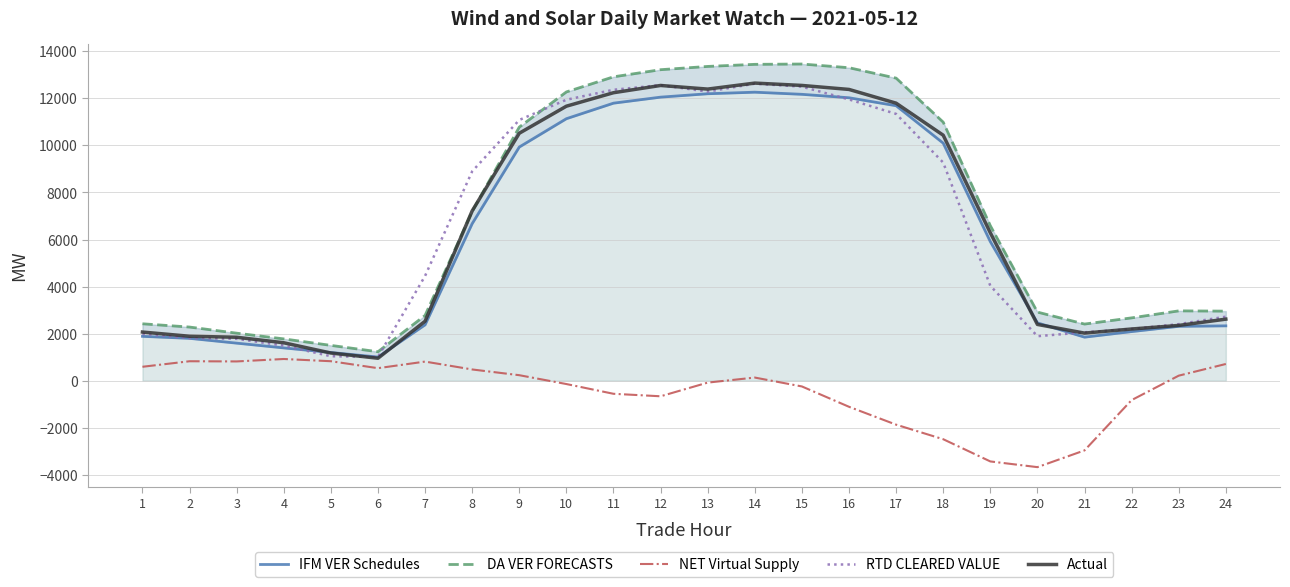

Which series changed the most between 16 and 17?

NET Virtual Supply